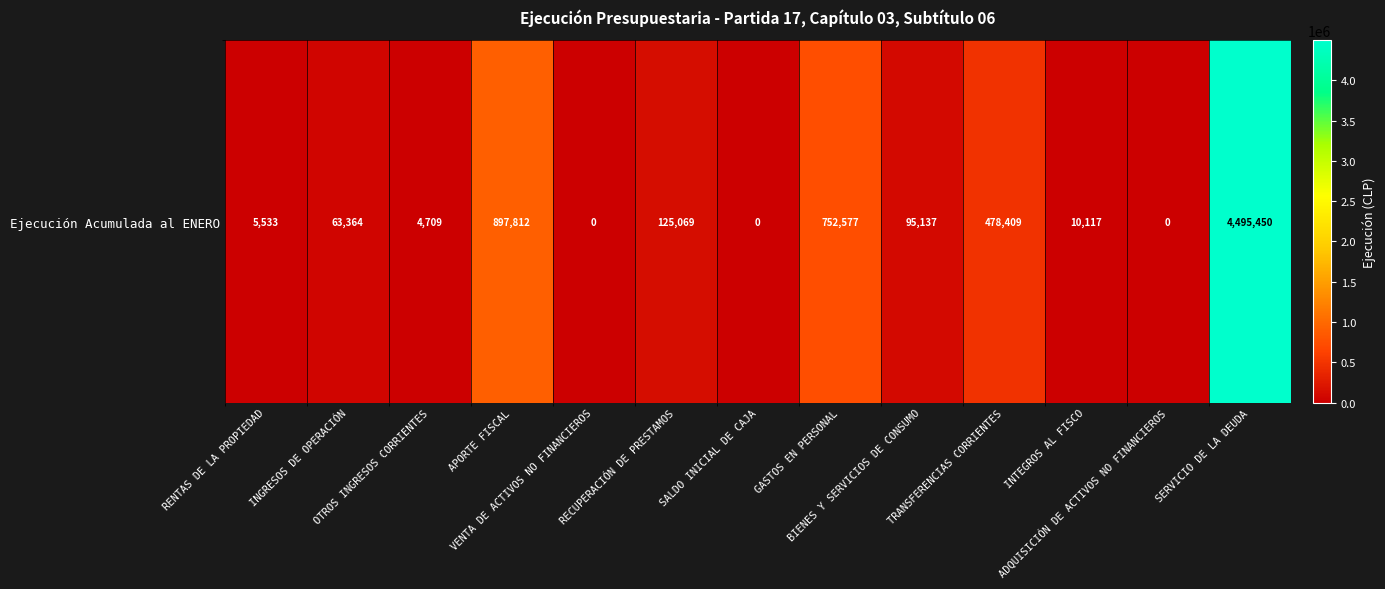

Rank the categories by value from highest to lowest.

SERVICIO DE LA DEUDA, APORTE FISCAL, GASTOS EN PERSONAL, TRANSFERENCIAS CORRIENTES, RECUPERACIÓN DE PRESTAMOS, BIENES Y SERVICIOS DE CONSUMO, INGRESOS DE OPERACIÓN, INTEGROS AL FISCO, RENTAS DE LA PROPIEDAD, OTROS INGRESOS CORRIENTES, VENTA DE ACTIVOS NO FINANCIEROS, SALDO INICIAL DE CAJA, ADQUISICIÓN DE ACTIVOS NO FINANCIEROS